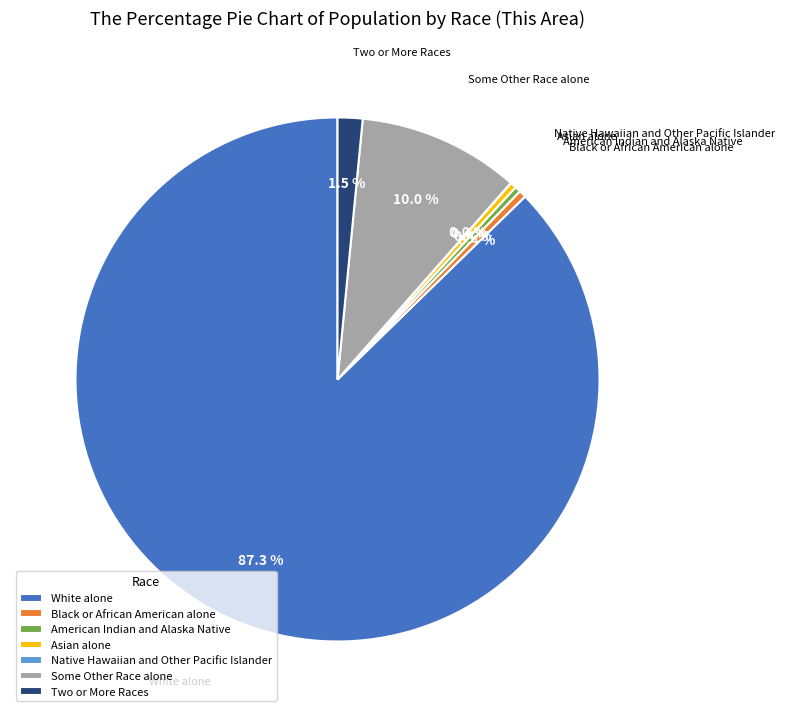

To the nearest percent, what percentage of the pie is Some Other Race alone?

10%